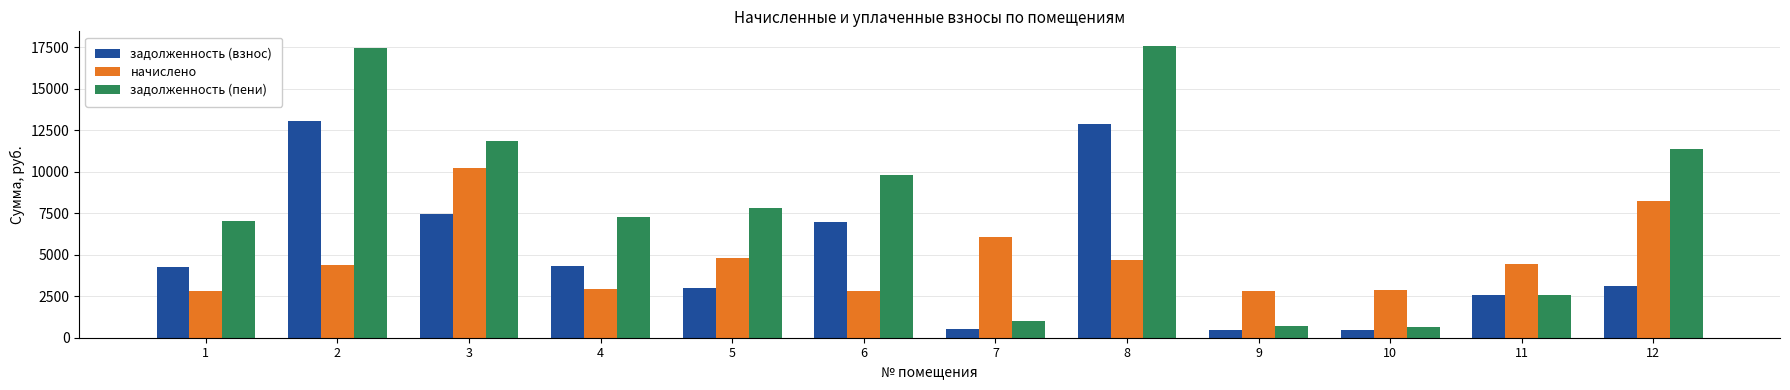

Are the bars horizontal?

No